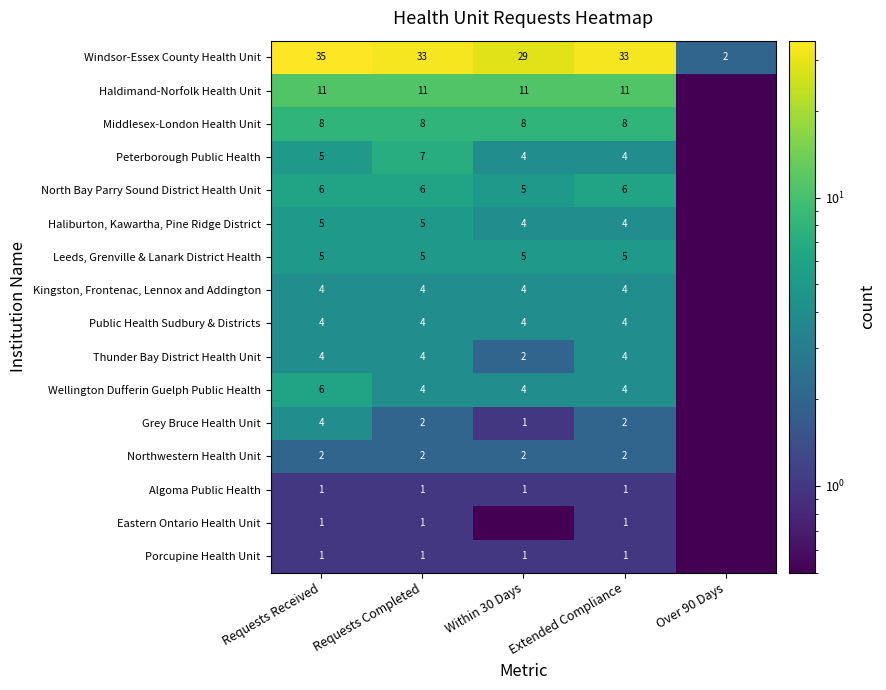

What is the total value across all series at Requests Completed?

98.0